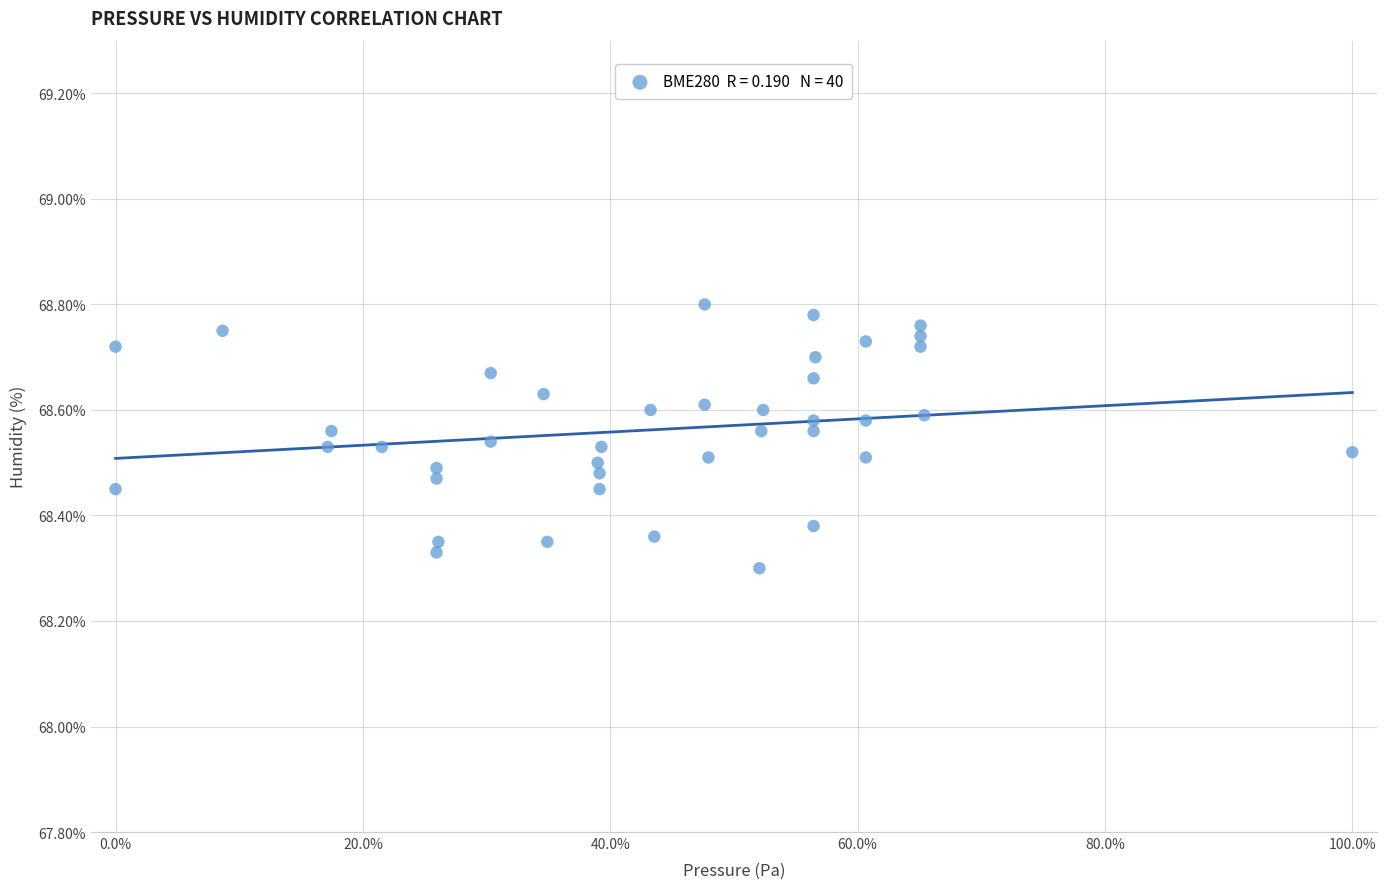

What is the range of X values (max minus min)?

100.0